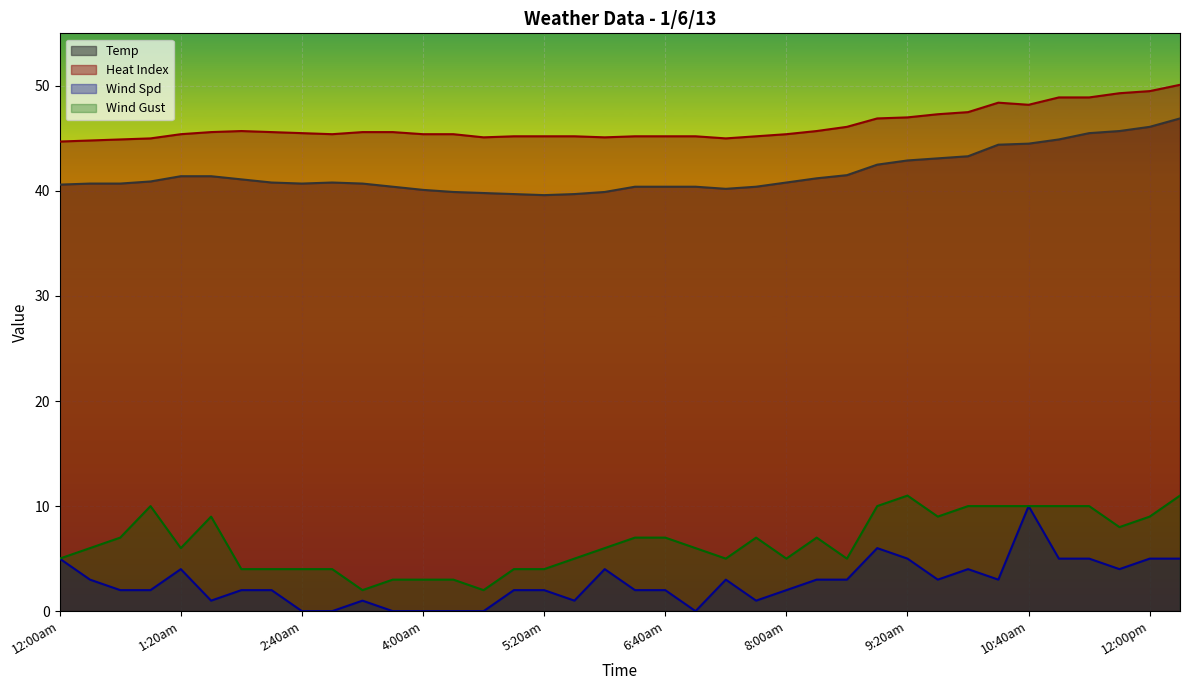

True or false: Heat Index has more than 2 interior local peaks.

False